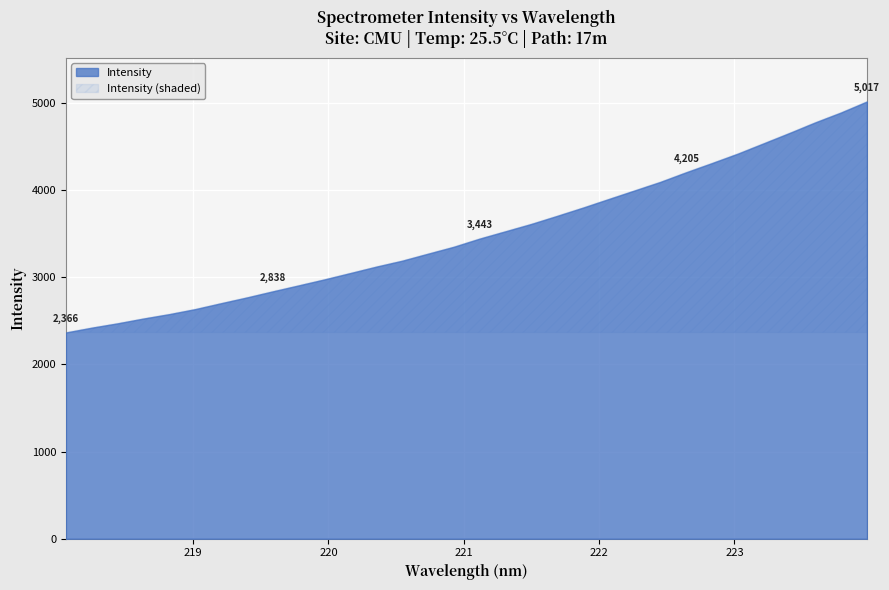

Rank the categories by value from highest to lowest.

223.9802, 223.7895, 223.5987, 223.408, 223.2172, 223.0264, 222.8355, 222.6447, 222.4538, 222.263, 222.0721, 221.8812, 221.6902, 221.4993, 221.3083, 221.1174, 220.9264, 220.7354, 220.5444, 220.3533, 220.1623, 219.9712, 219.7801, 219.589, 219.3979, 219.2067, 219.0156, 218.8244, 218.6332, 218.442, 218.2508, 218.0596